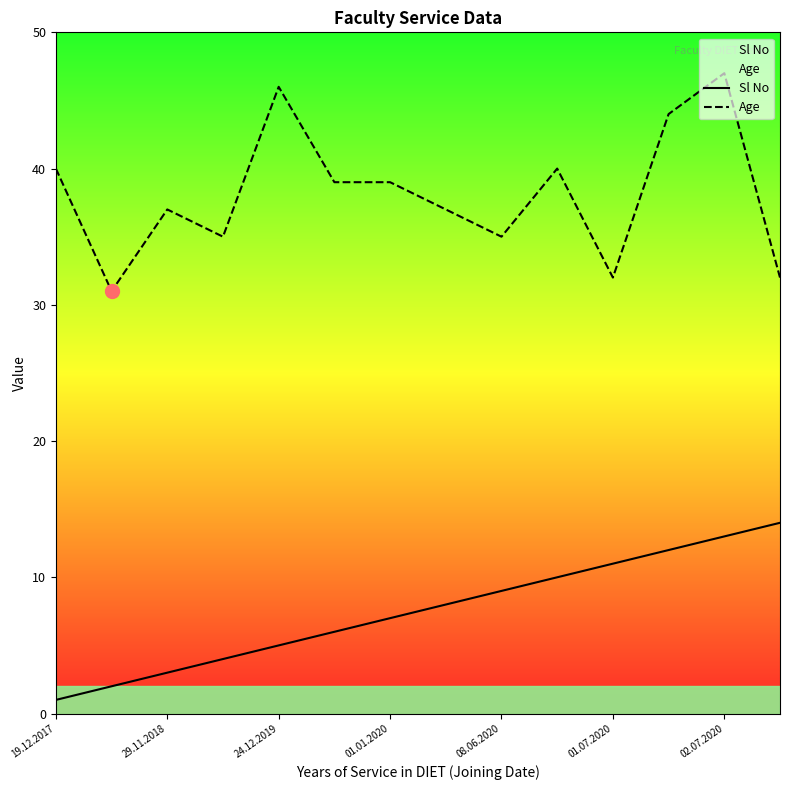

How many lines are shown in the chart?

2